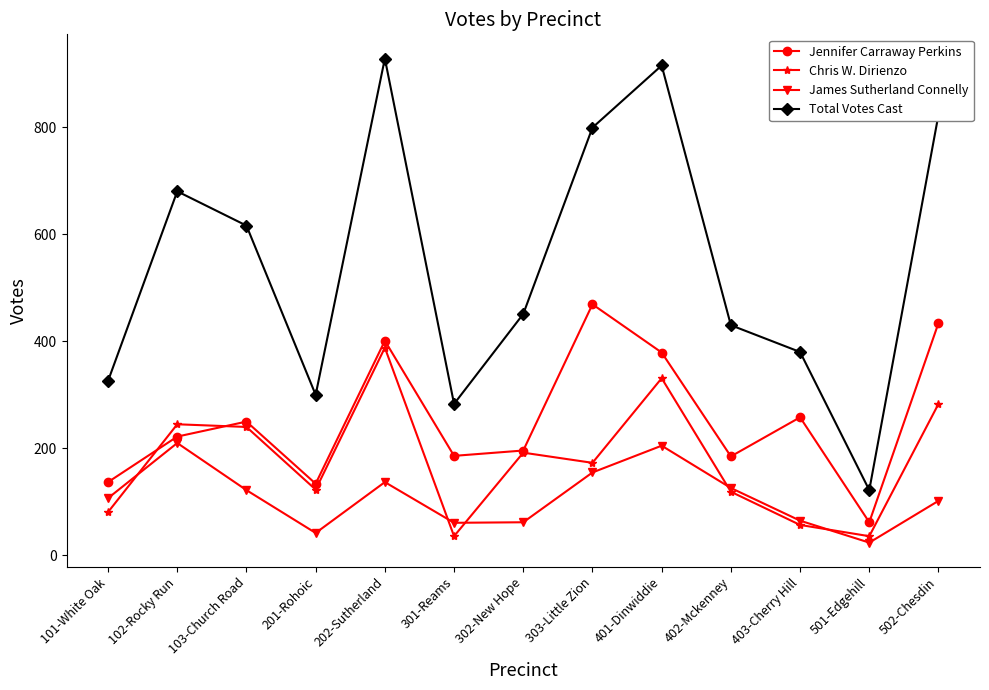

What is the value of the Jennifer Carraway Perkins point at the 7th from the left?

196